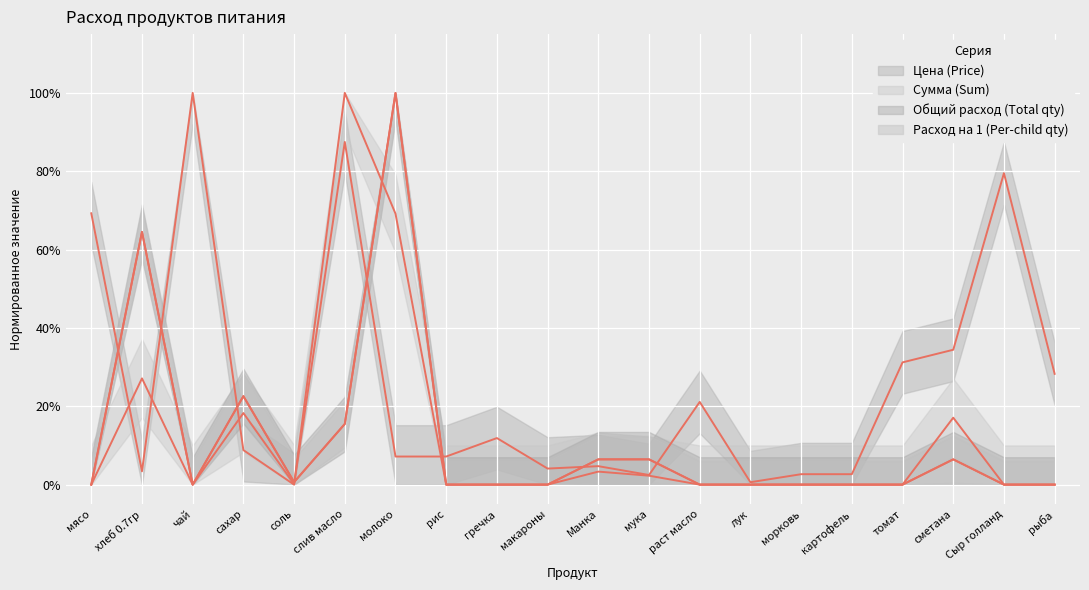

Which series has the largest total across all categories?

Цена (Price)